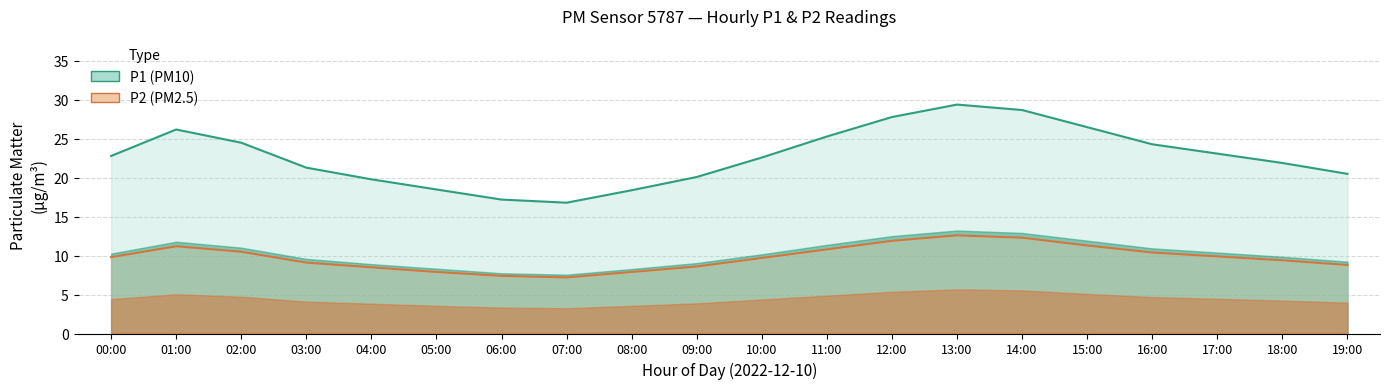

Is the value of P2 upper at 14:00 greater than the value of P1 upper at 13:00?

No